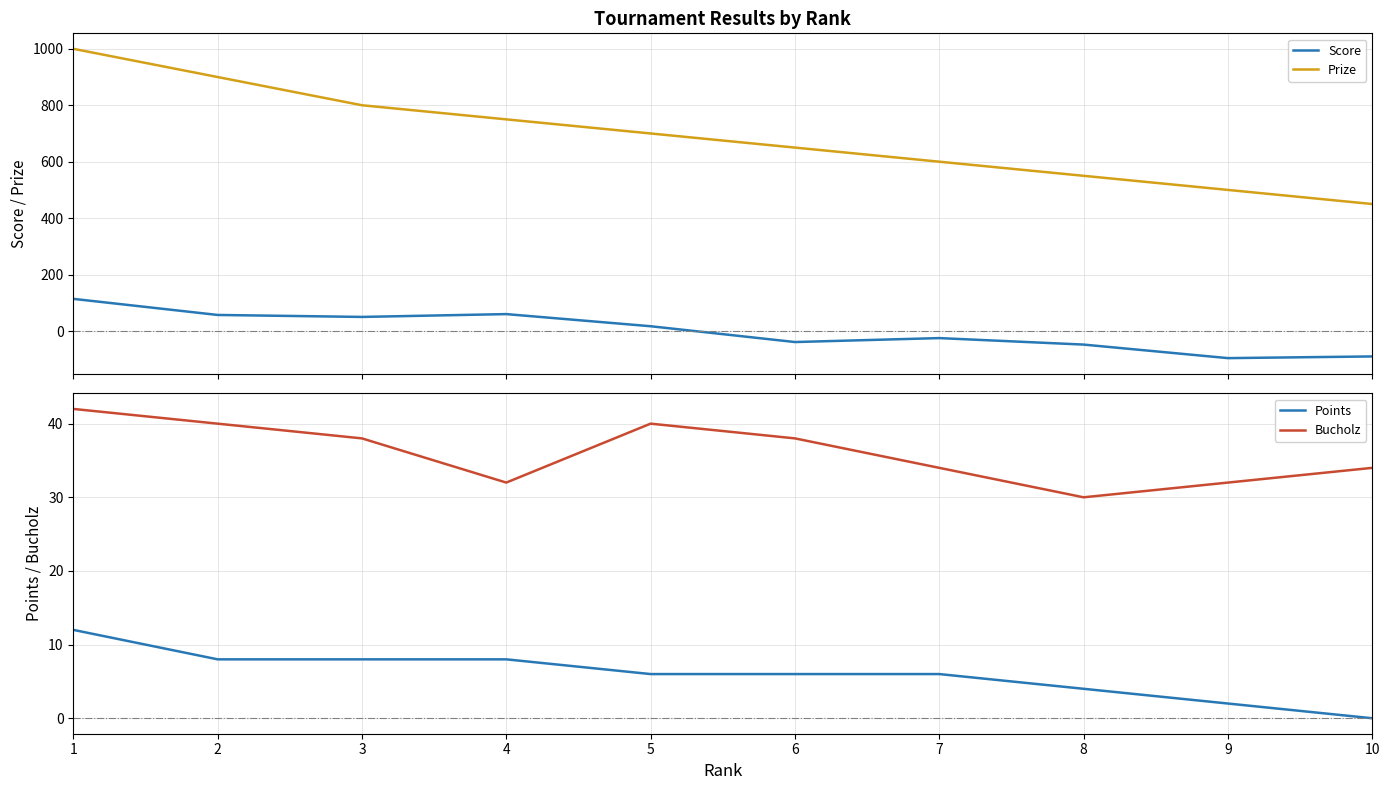

What are all the series names shown in the legend?

Score, Prize, Points, Bucholz